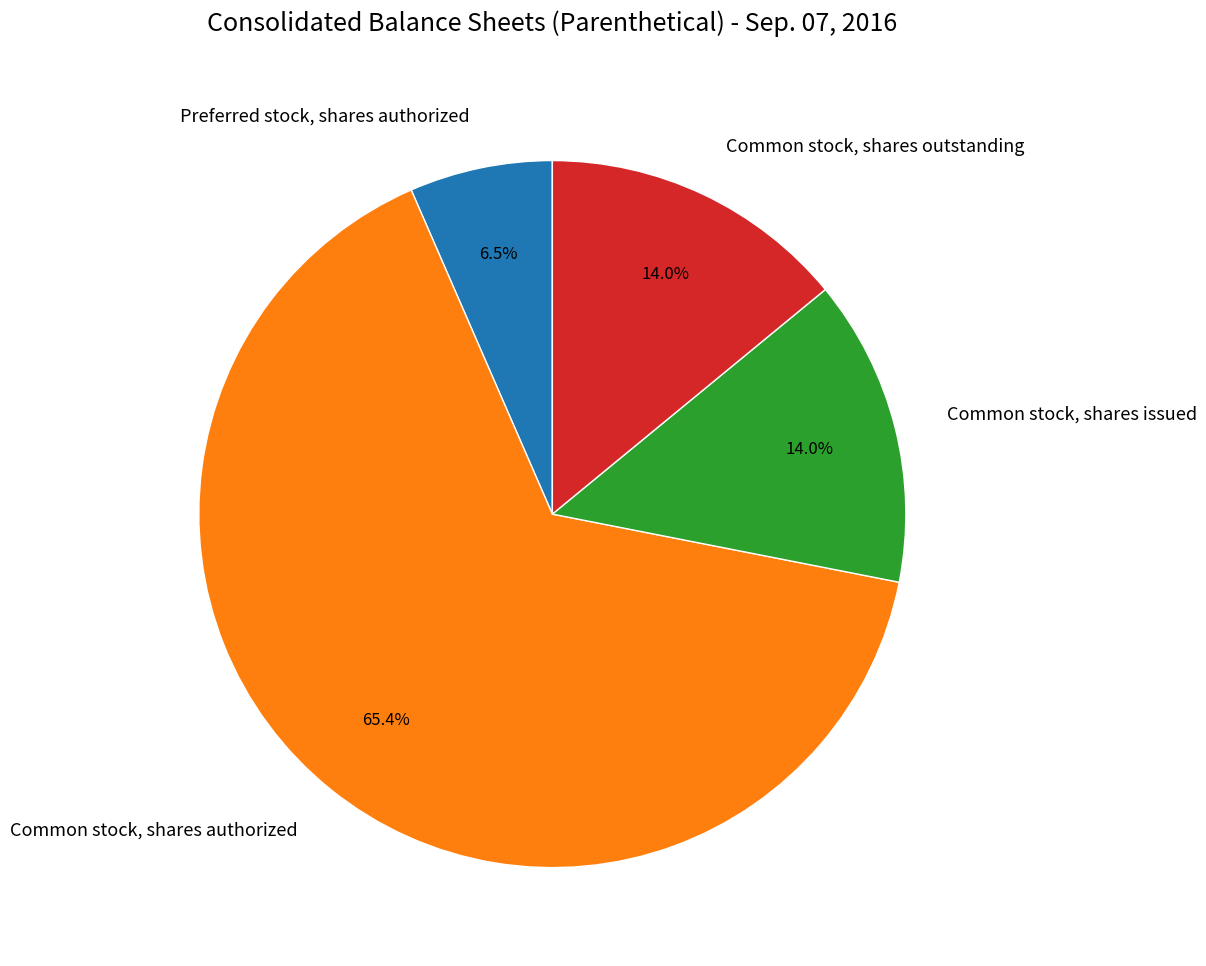

Count the number of slices in the pie.

4